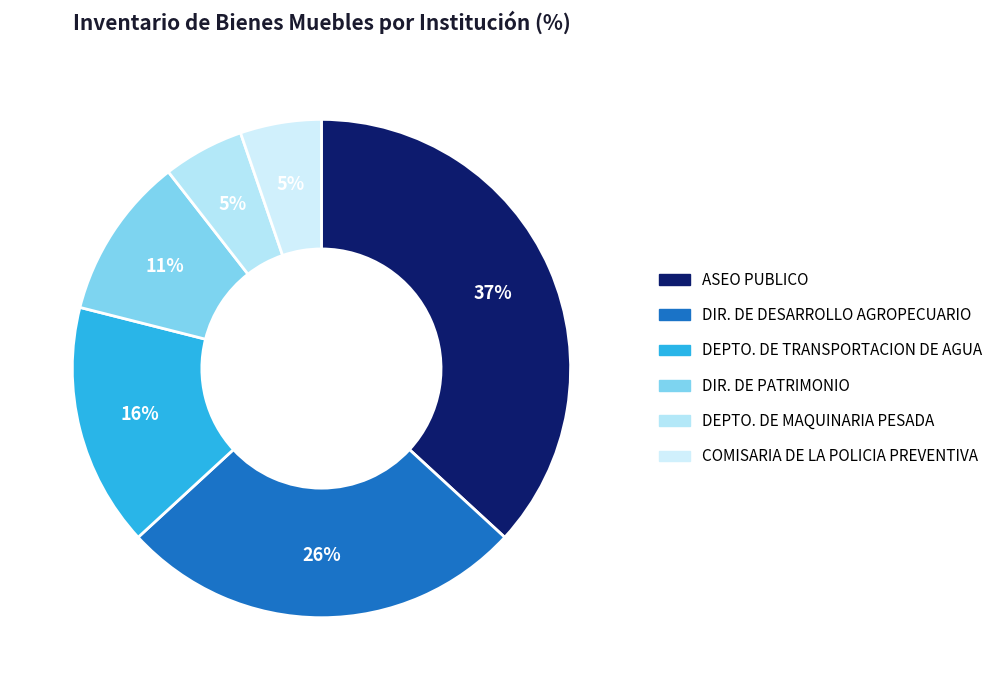

Count the number of slices in the pie.

6